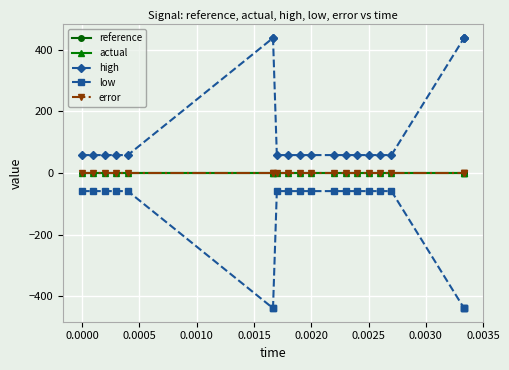

Does the chart have visible grid lines?

Yes